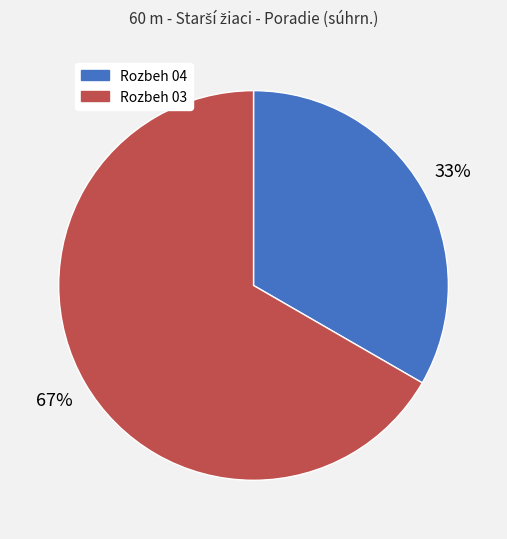

Which category has the biggest portion of the pie?

Rozbeh 03